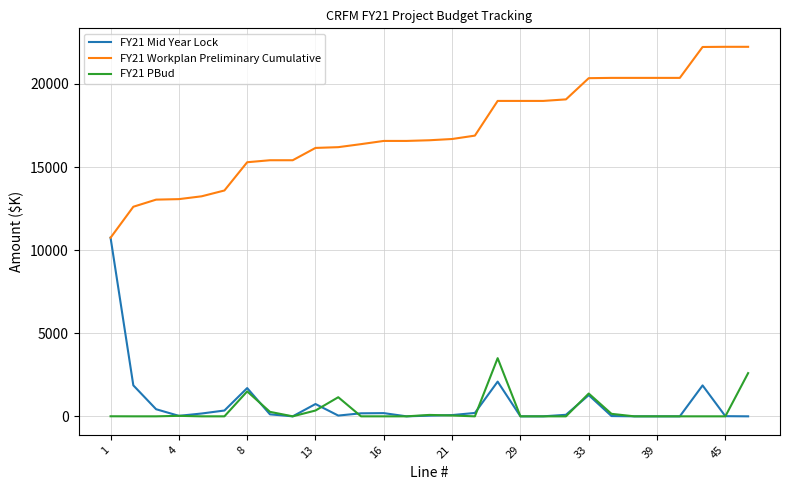

True or false: FY21 PBud and FY21 Workplan Preliminary Cumulative cross at least once.

False